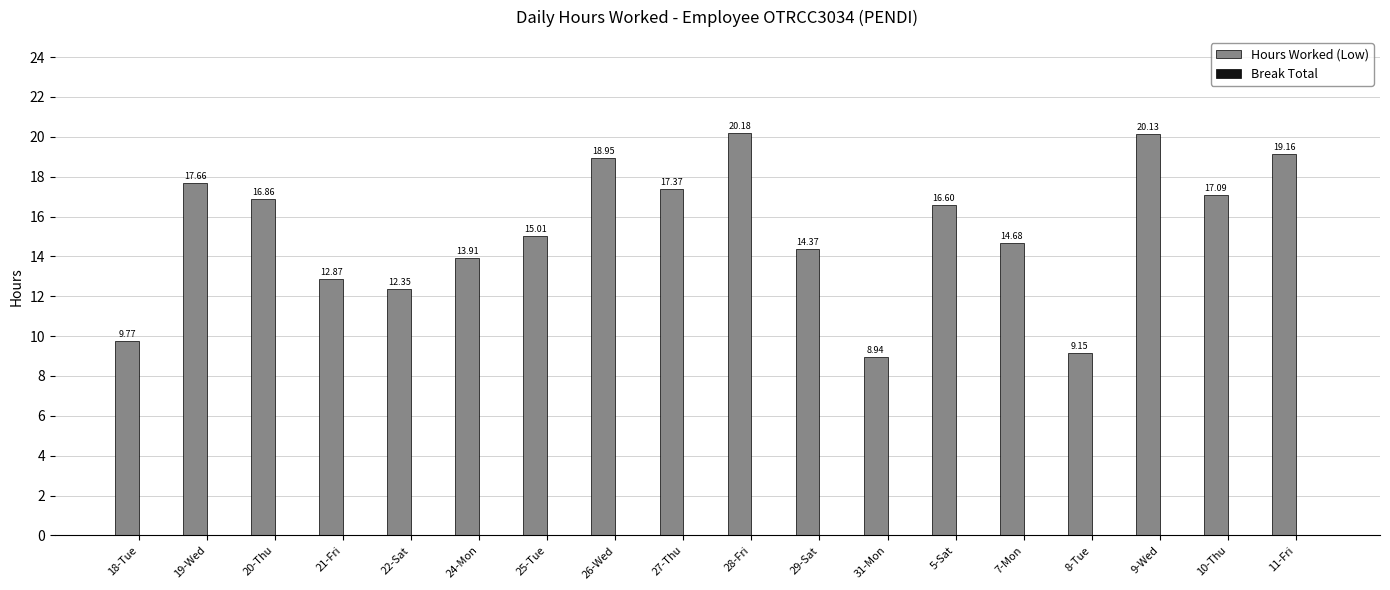

Are the bars horizontal?

No